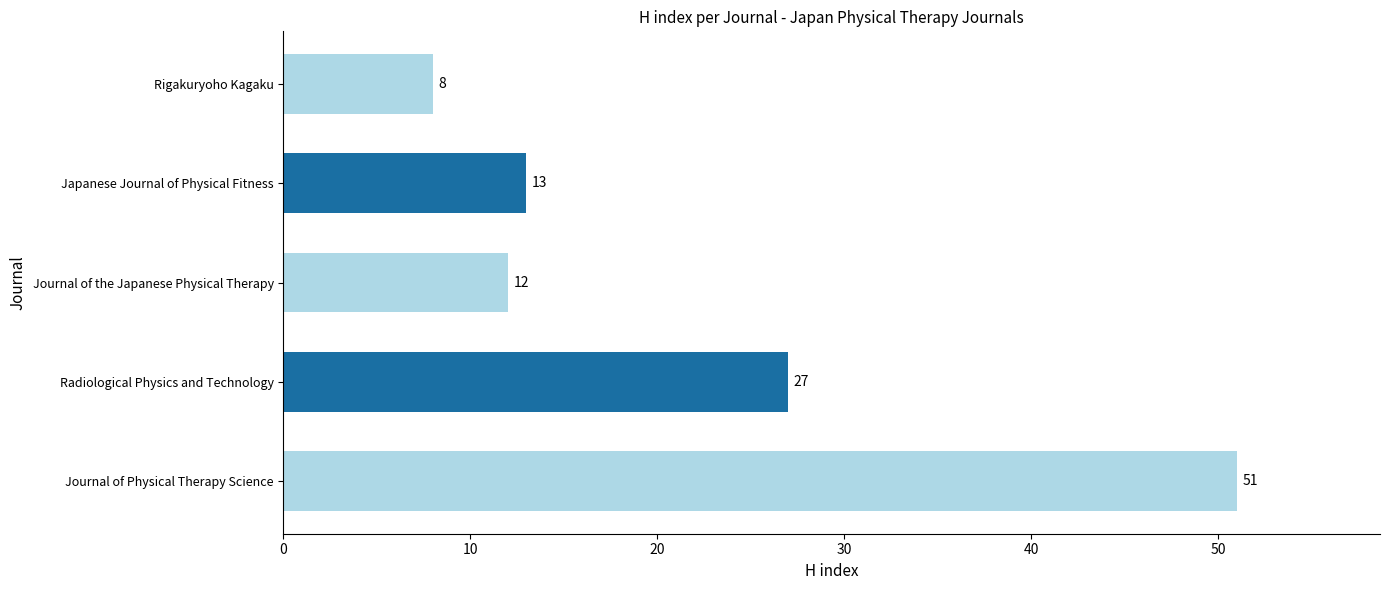

What is the smallest value displayed?

8